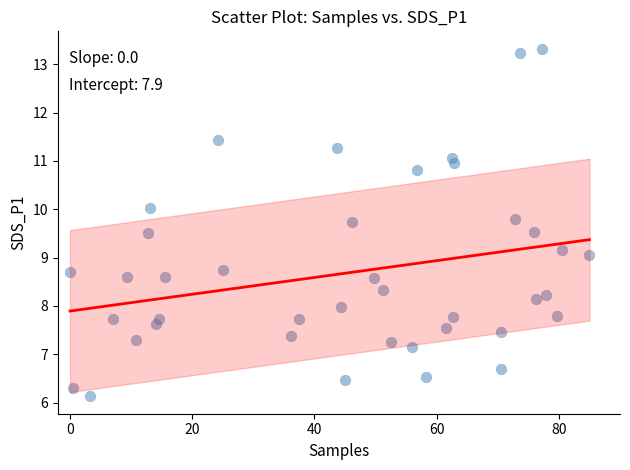

What is the range of Y values (max minus min)?

7.2